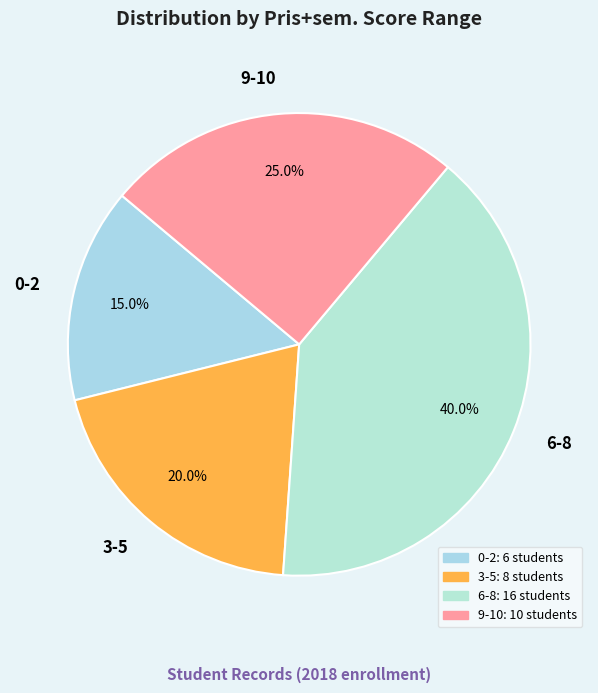

Rank the categories by value from highest to lowest.

6-8, 9-10, 3-5, 0-2